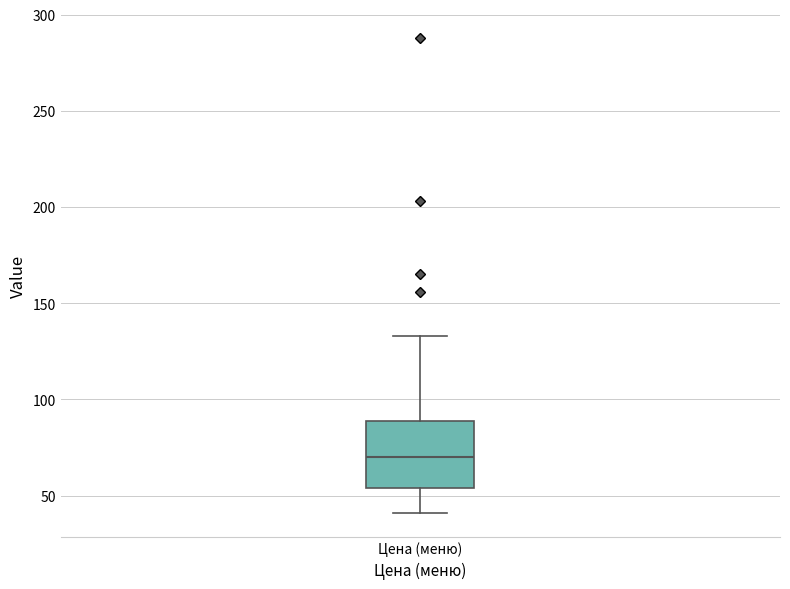

Transcribe this box plot: give where the median line is, the range the box spans, and where the two whiskers end, as read against the y-axis. The values are not printed on the chart, so give them approximately, as read against the axis.

median 70, box 55 to 90, whiskers 40 to 135